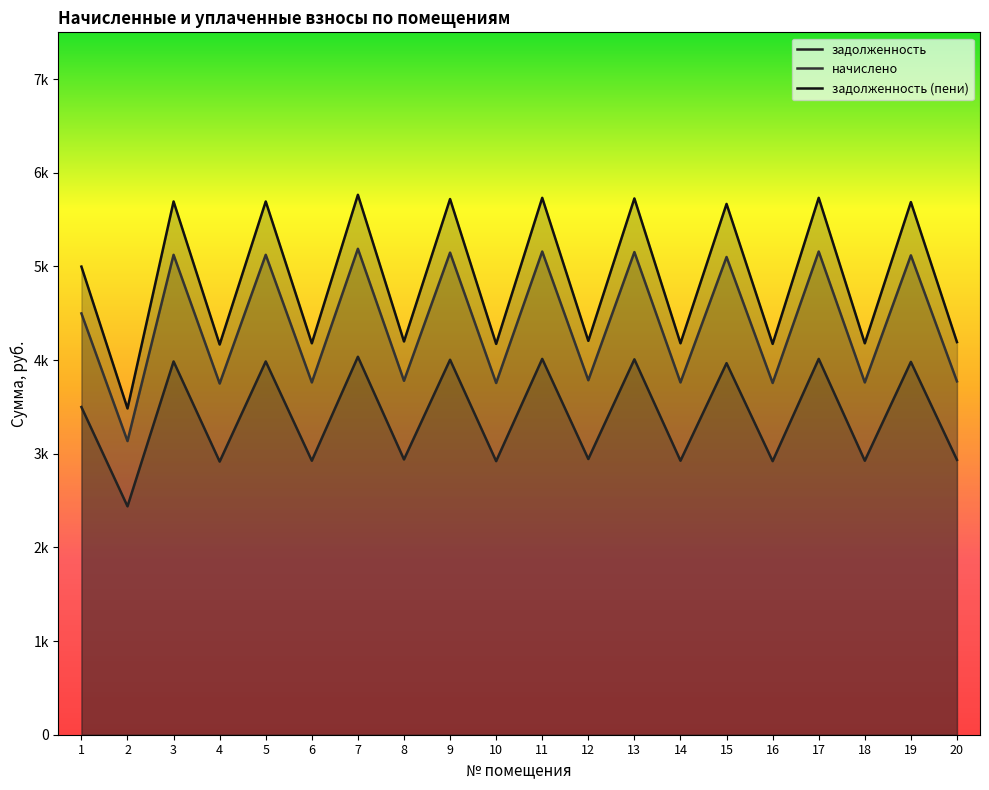

What is the value of the задолженность (пени) point at the 14th from the left?

4179.5